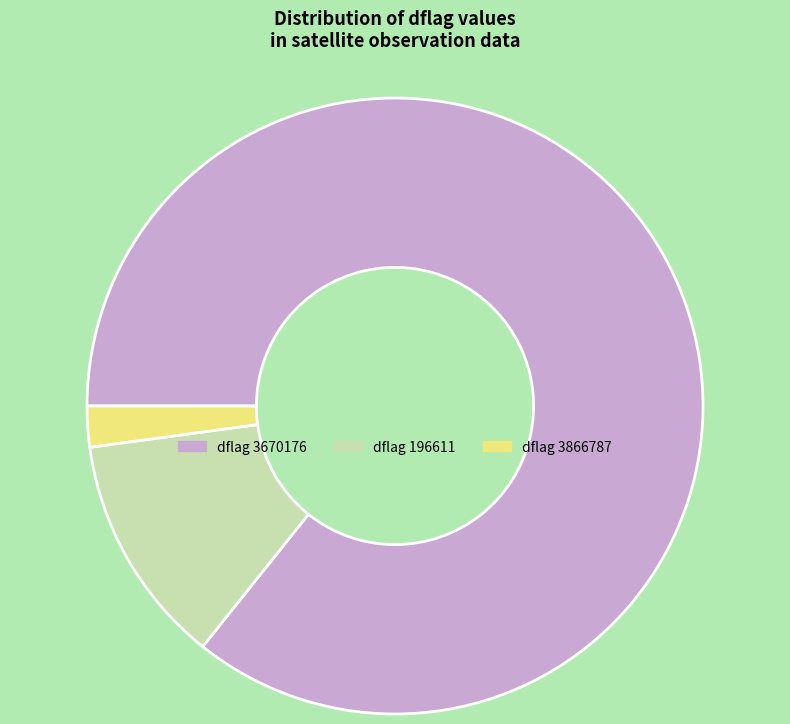

What is the ratio of the value at dflag 196611 to the value at dflag 3866787?

5.7